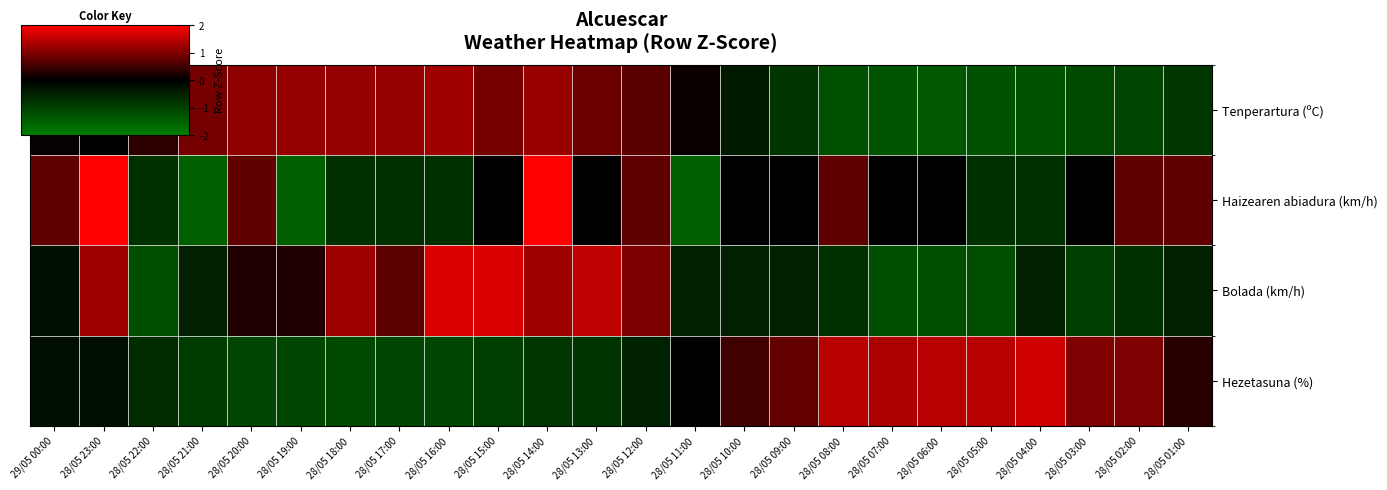

At how many categories does at least one series exceed 0?

24